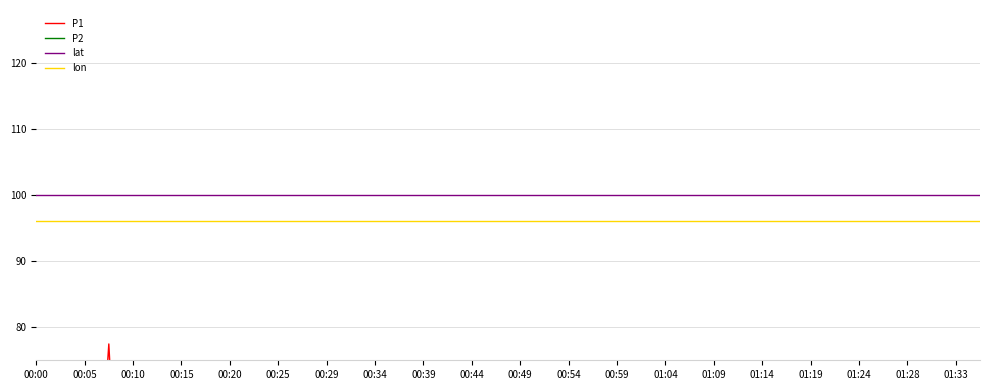

True or false: lat and lon intersect in this chart.

False